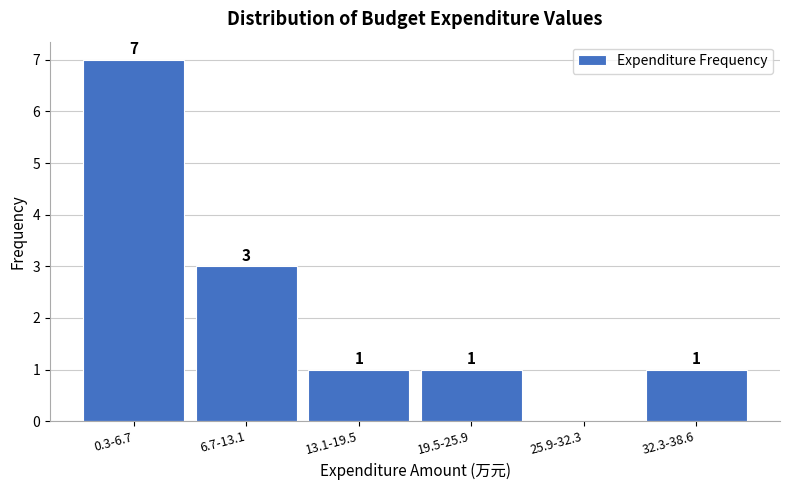

Reading right to left, what are all the values shown in this chart?

32.3-38.6=1	25.9-32.3=0	19.5-25.9=1	13.1-19.5=1	6.7-13.1=3	0.3-6.7=7